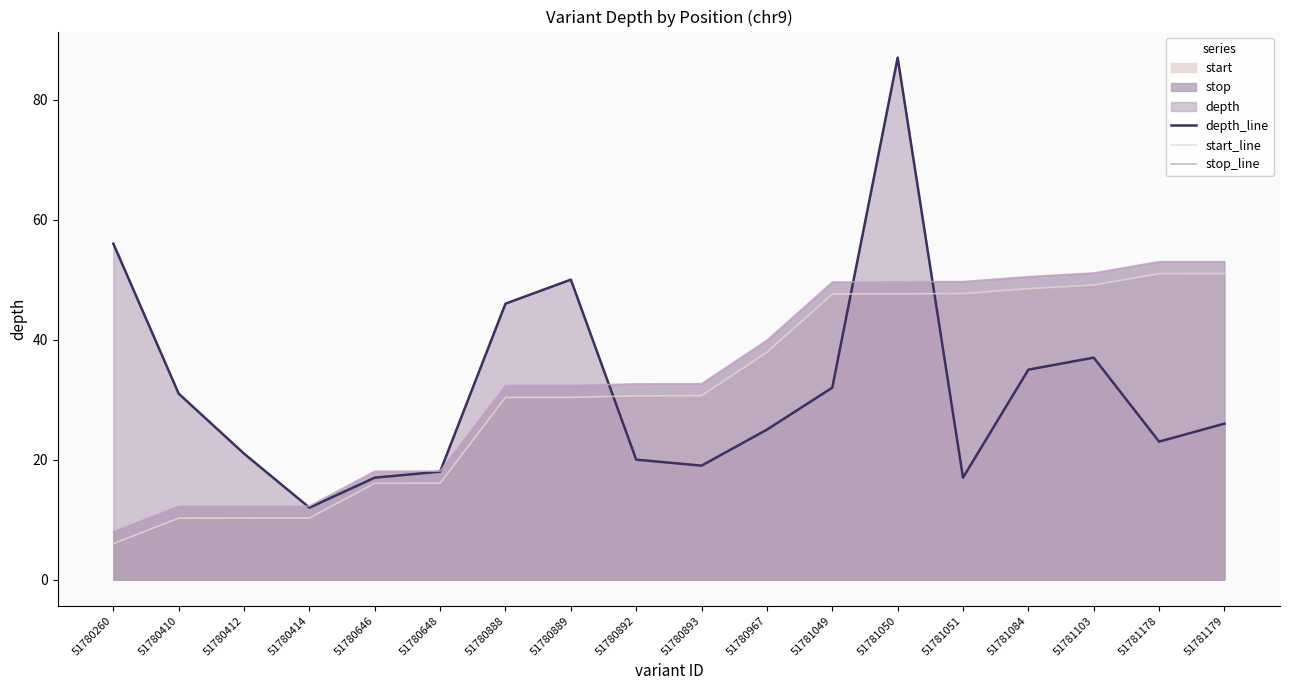

What is the approximate value of start_line at 51780888?

30.4